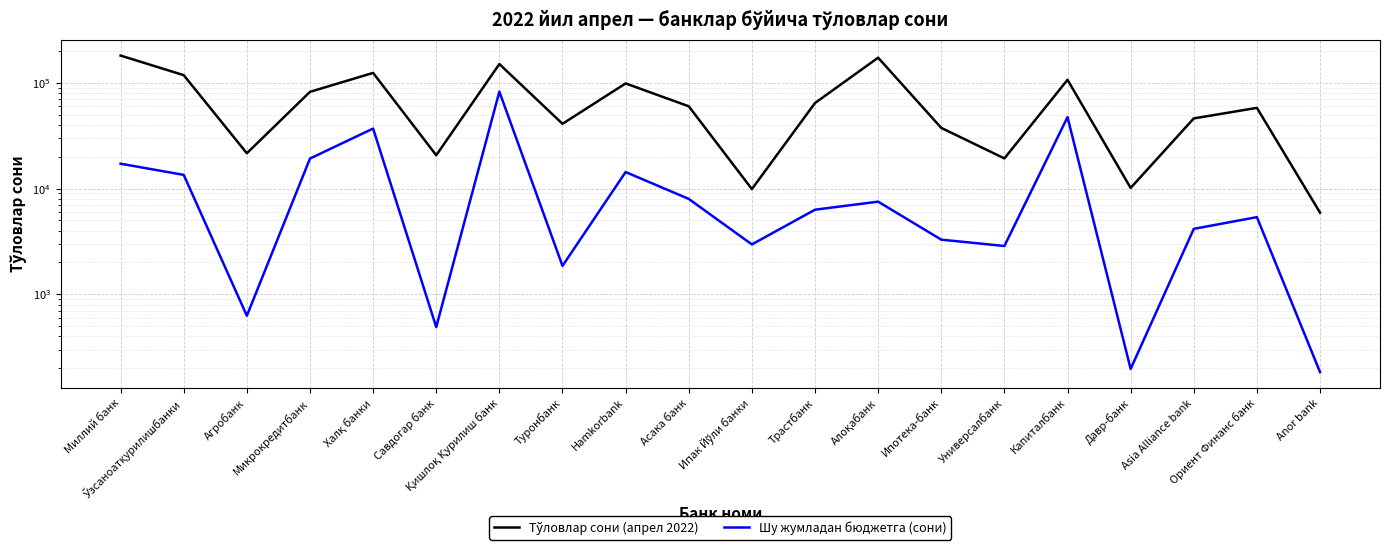

At which label does Тўловлар сони (апрел 2022) first exceed 59910?

Миллий банк